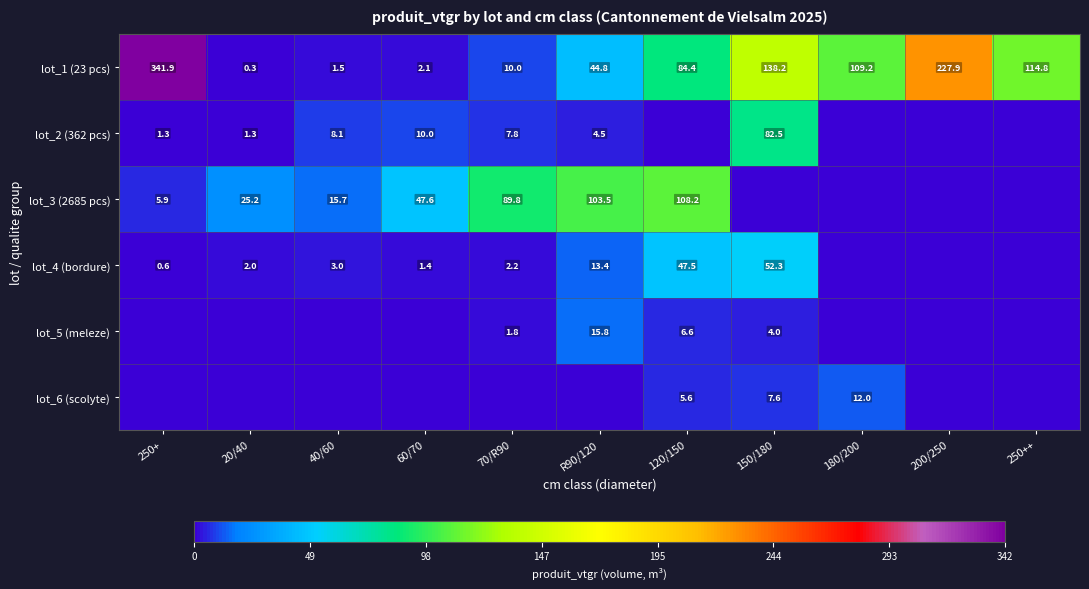

True or false: lot_3 (2685 pcs) has a value of 5.9 at 250+.

True